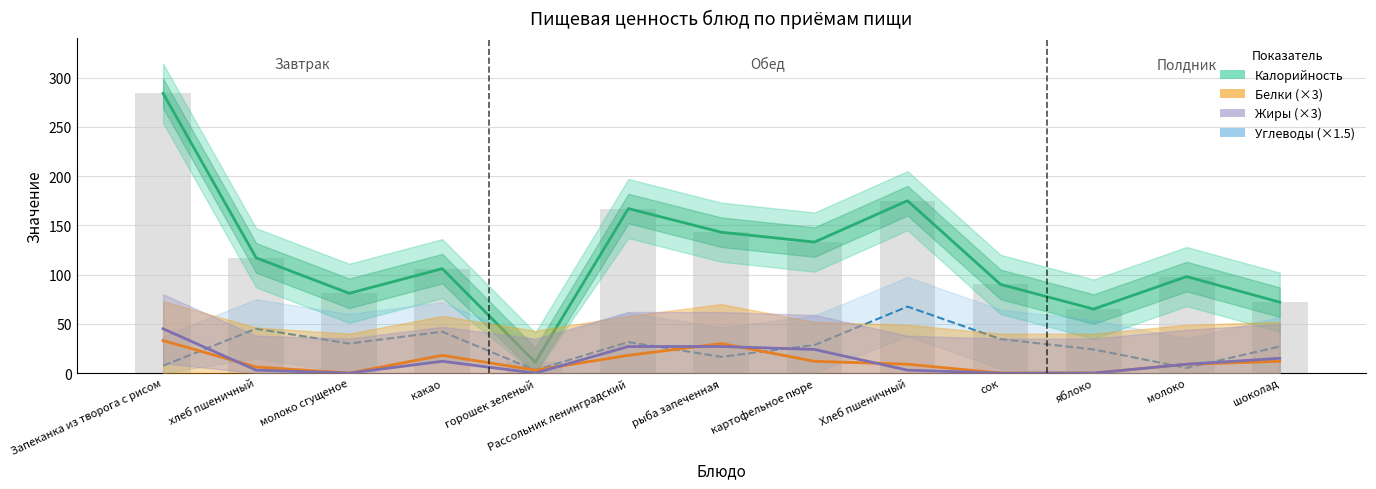

What are all the series names shown in the legend?

Калорийность, Белки (×3), Жиры (×3), Углеводы (×1.5)